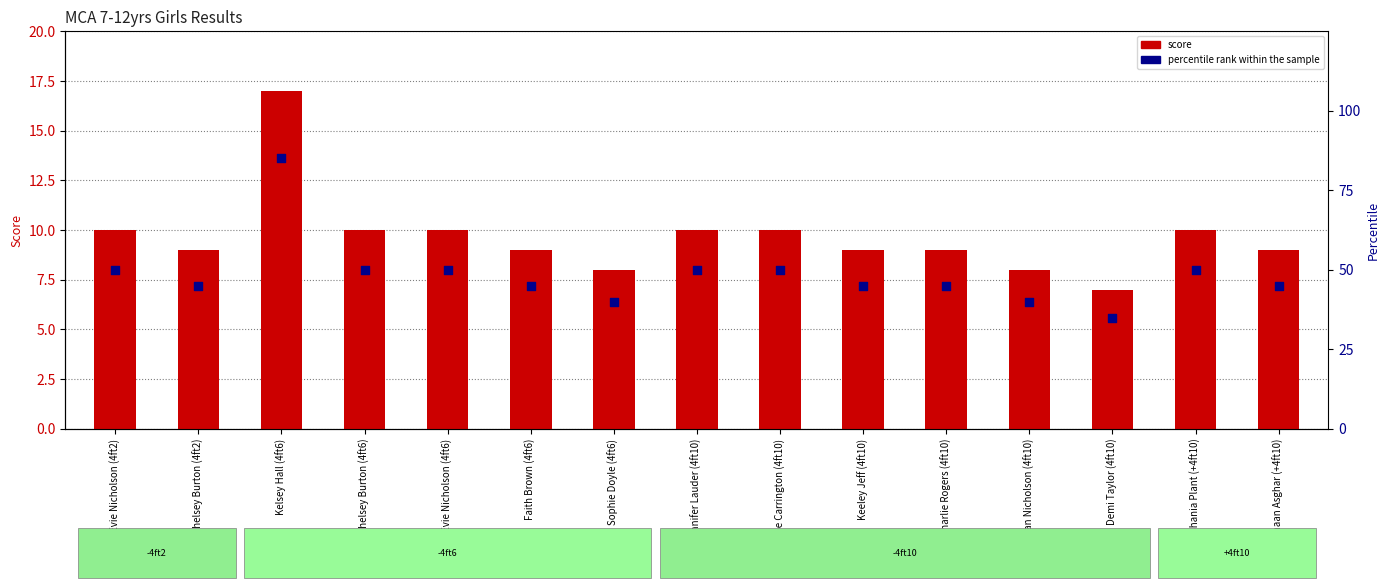

Which series has the largest total across all categories?

percentile rank within the sample